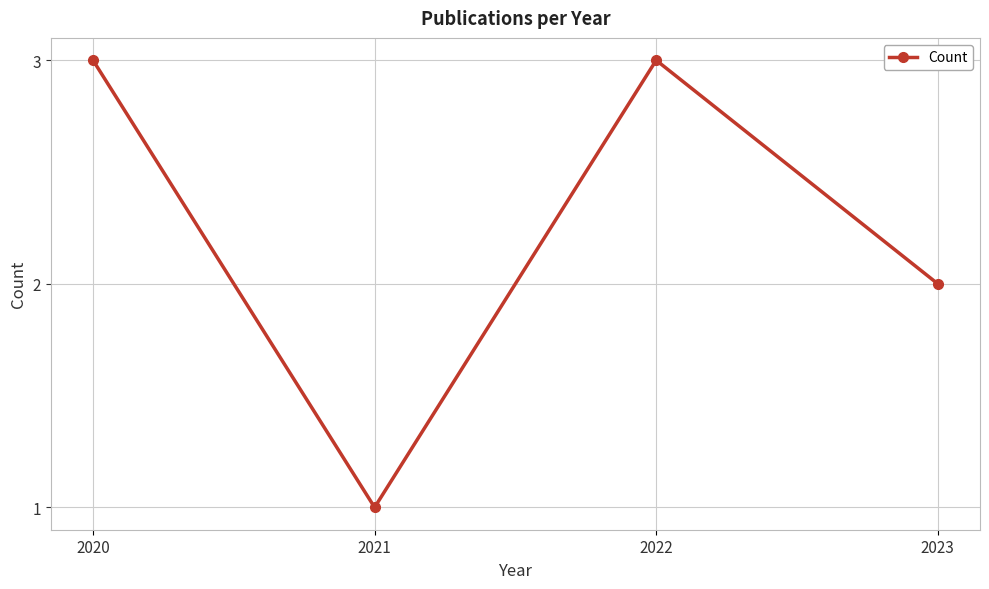

True or false: there are more than 1 points higher than both neighbors.

False